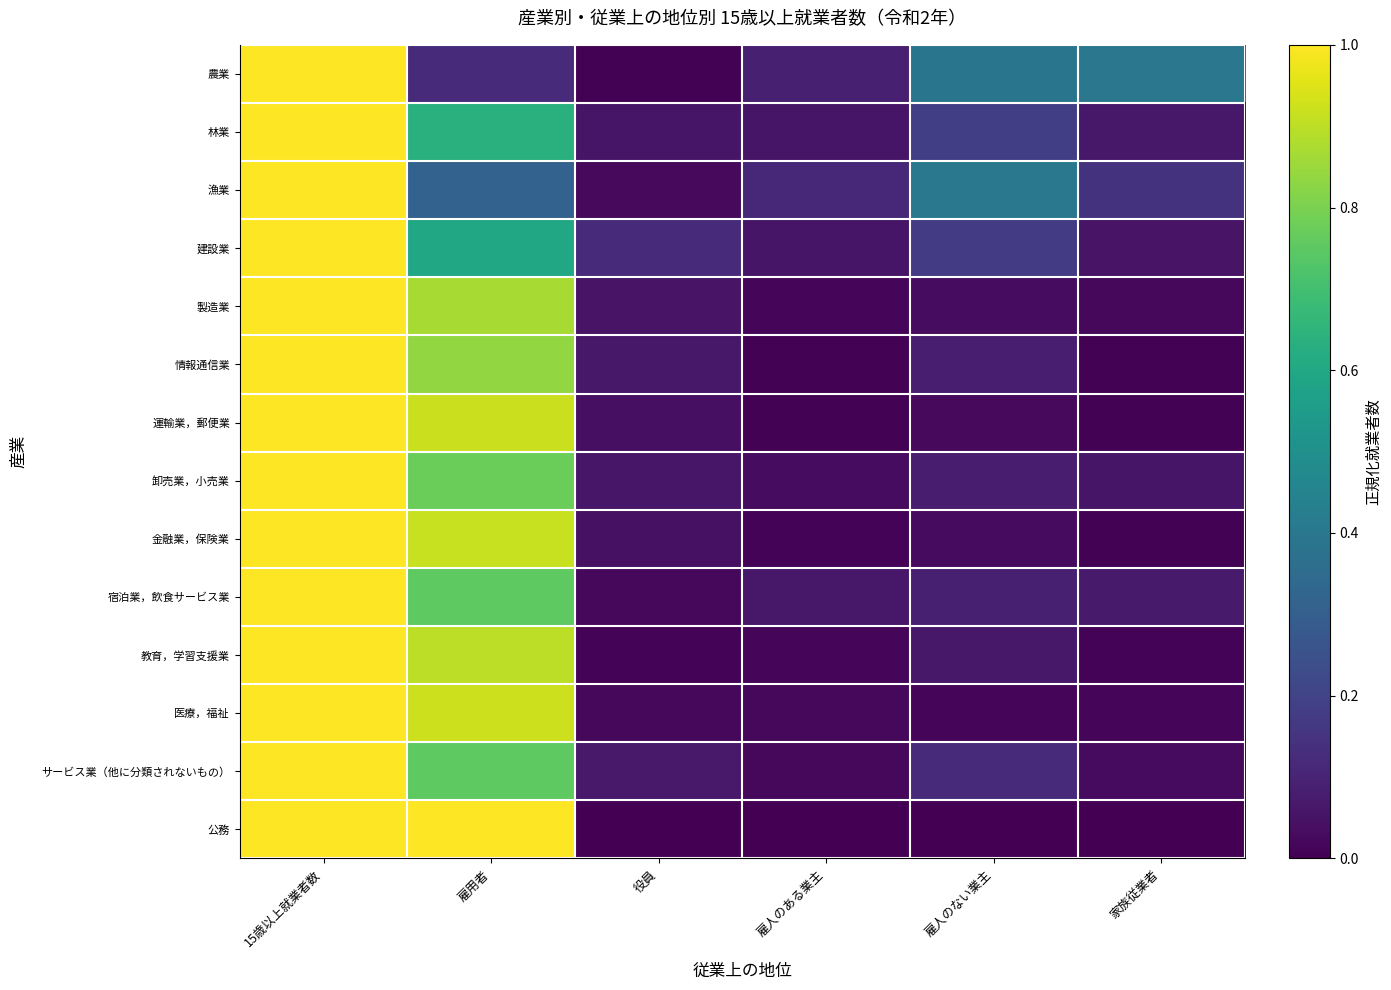

Reading left to right, what are all the values shown in this chart?

農業: 15歳以上就業者数=1.0	雇用者=0.1	役員=0.0	雇人のある業主=0.1	雇人のない業主=0.4	家族従業者=0.4
林業: 15歳以上就業者数=1.0	雇用者=0.6	役員=0.1	雇人のある業主=0.1	雇人のない業主=0.2	家族従業者=0.1
漁業: 15歳以上就業者数=1.0	雇用者=0.3	役員=0.0	雇人のある業主=0.1	雇人のない業主=0.4	家族従業者=0.1
建設業: 15歳以上就業者数=1.0	雇用者=0.6	役員=0.1	雇人のある業主=0.1	雇人のない業主=0.2	家族従業者=0.1
製造業: 15歳以上就業者数=1.0	雇用者=0.9	役員=0.1	雇人のある業主=0.0	雇人のない業主=0.0	家族従業者=0.0
情報通信業: 15歳以上就業者数=1.0	雇用者=0.8	役員=0.1	雇人のある業主=0.0	雇人のない業主=0.1	家族従業者=0.0
運輸業，郵便業: 15歳以上就業者数=1.0	雇用者=0.9	役員=0.0	雇人のある業主=0.0	雇人のない業主=0.0	家族従業者=0.0
卸売業，小売業: 15歳以上就業者数=1.0	雇用者=0.8	役員=0.1	雇人のある業主=0.0	雇人のない業主=0.1	家族従業者=0.1
金融業，保険業: 15歳以上就業者数=1.0	雇用者=0.9	役員=0.0	雇人のある業主=0.0	雇人のない業主=0.0	家族従業者=0.0
宿泊業，飲食サービス業: 15歳以上就業者数=1.0	雇用者=0.8	役員=0.0	雇人のある業主=0.1	雇人のない業主=0.1	家族従業者=0.1
教育，学習支援業: 15歳以上就業者数=1.0	雇用者=0.9	役員=0.0	雇人のある業主=0.0	雇人のない業主=0.1	家族従業者=0.0
医療，福祉: 15歳以上就業者数=1.0	雇用者=0.9	役員=0.0	雇人のある業主=0.0	雇人のない業主=0.0	家族従業者=0.0
サービス業（他に分類されないもの）: 15歳以上就業者数=1.0	雇用者=0.8	役員=0.1	雇人のある業主=0.0	雇人のない業主=0.1	家族従業者=0.0
公務: 15歳以上就業者数=1.0	雇用者=1.0	役員=0.0	雇人のある業主=0.0	雇人のない業主=0.0	家族従業者=0.0